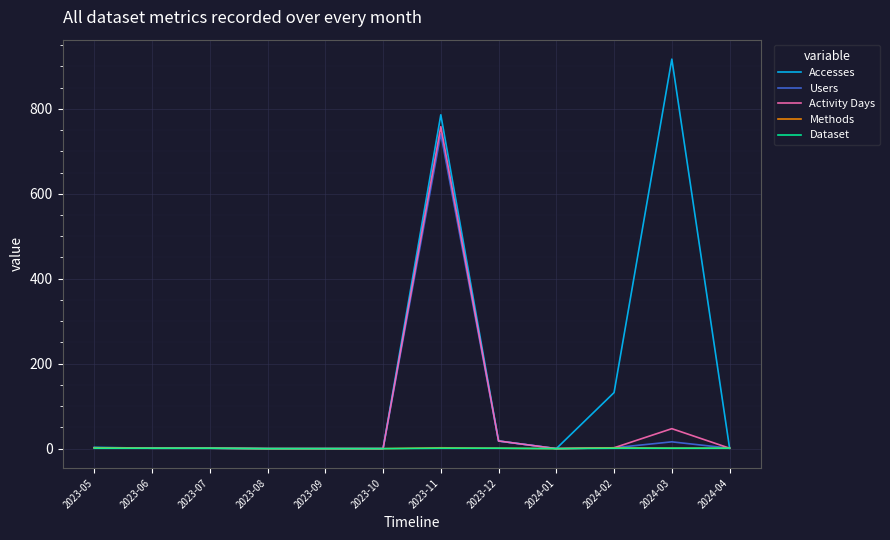

The Methods series shows 1 at 2023-07. True or false?

True